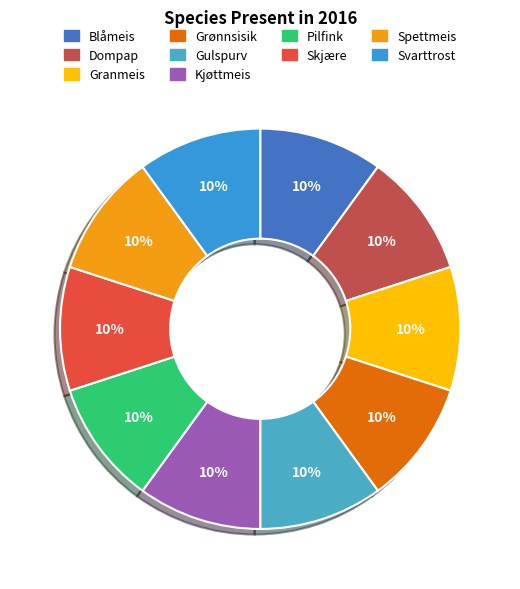

Is Spettmeis the majority of the pie?

No